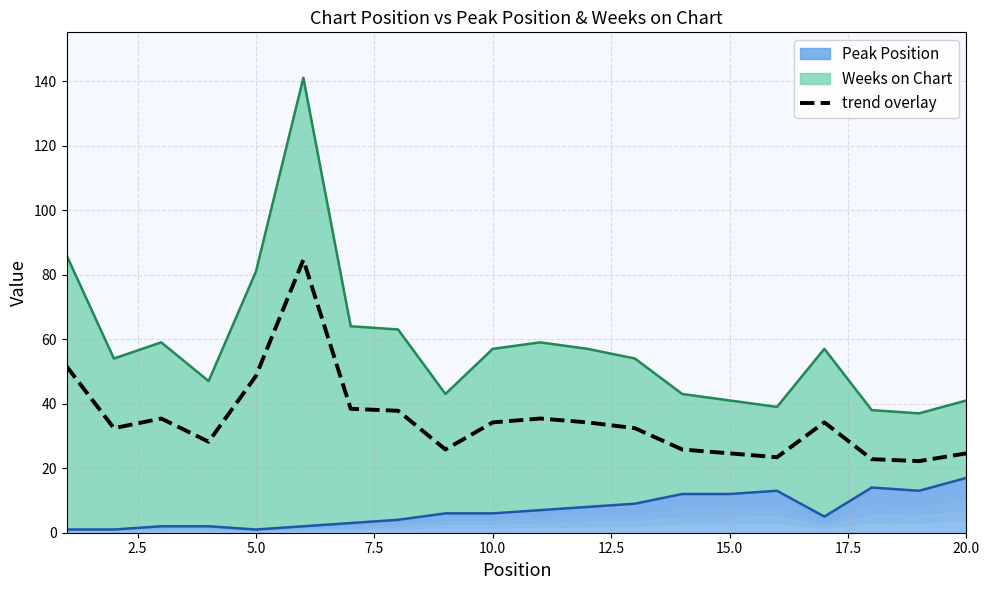

How many points are lower than both their immediate neighbors (excluding endpoints)?

5